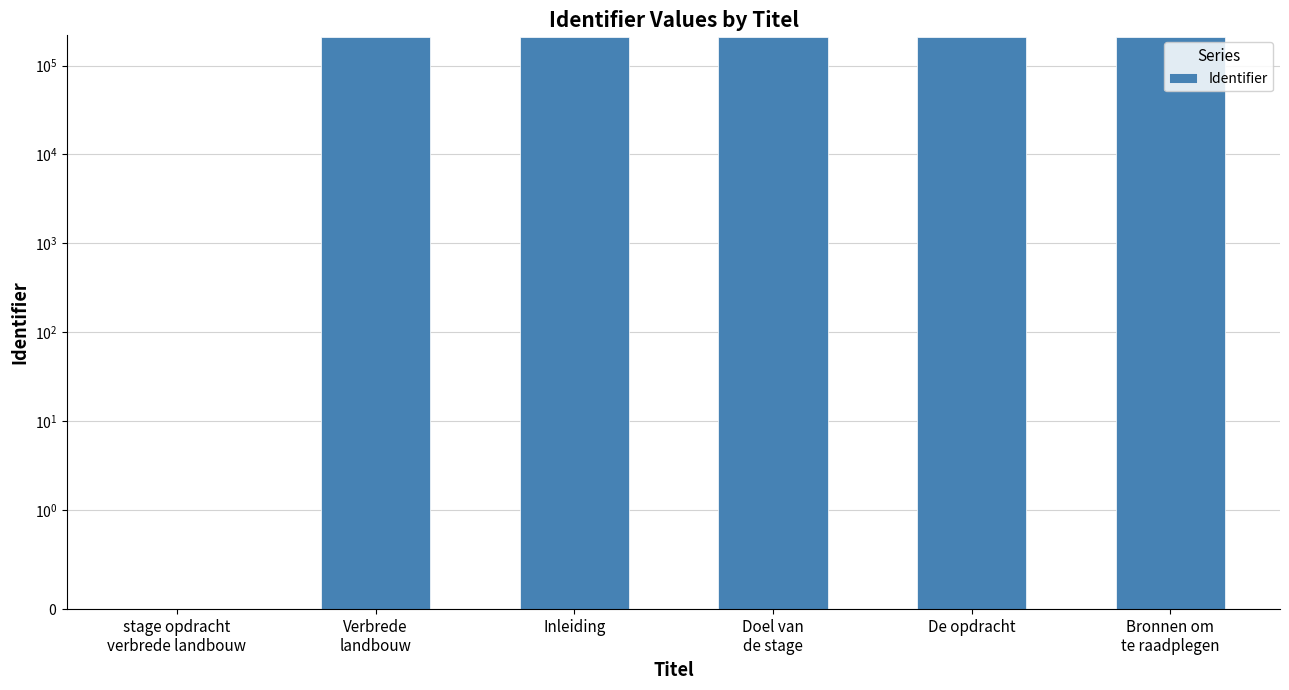

Reading left to right, list all the values displayed in this chart.

0	208180	208181	208185	208182	208183